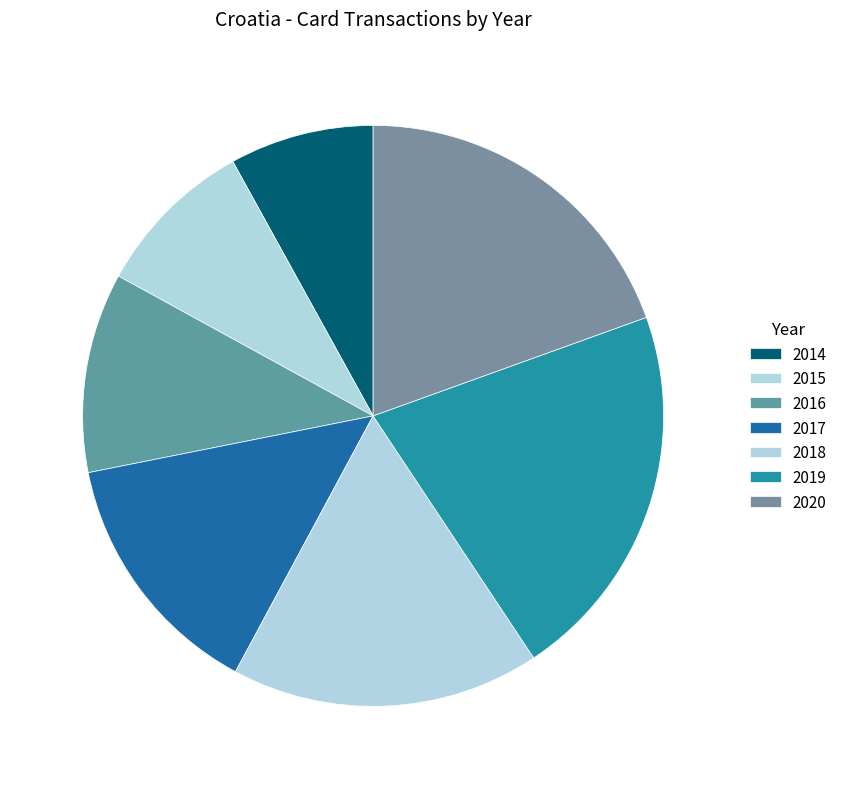

How many slices are in this pie chart?

7